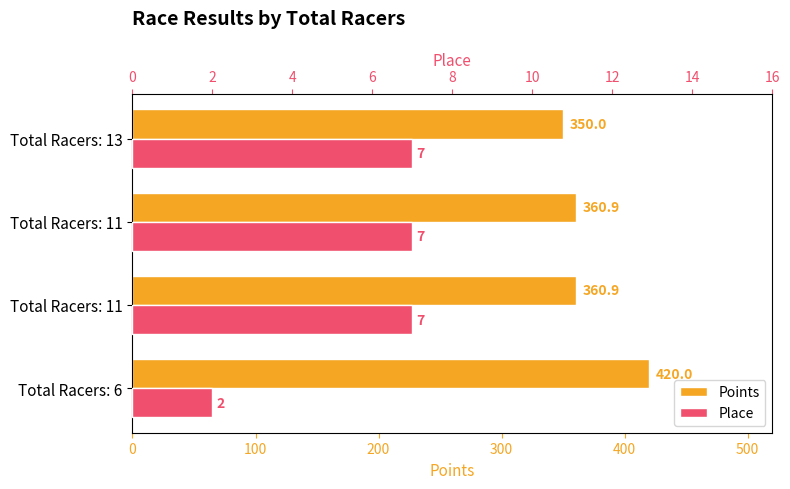

What is the average value of the Points series?

372.9